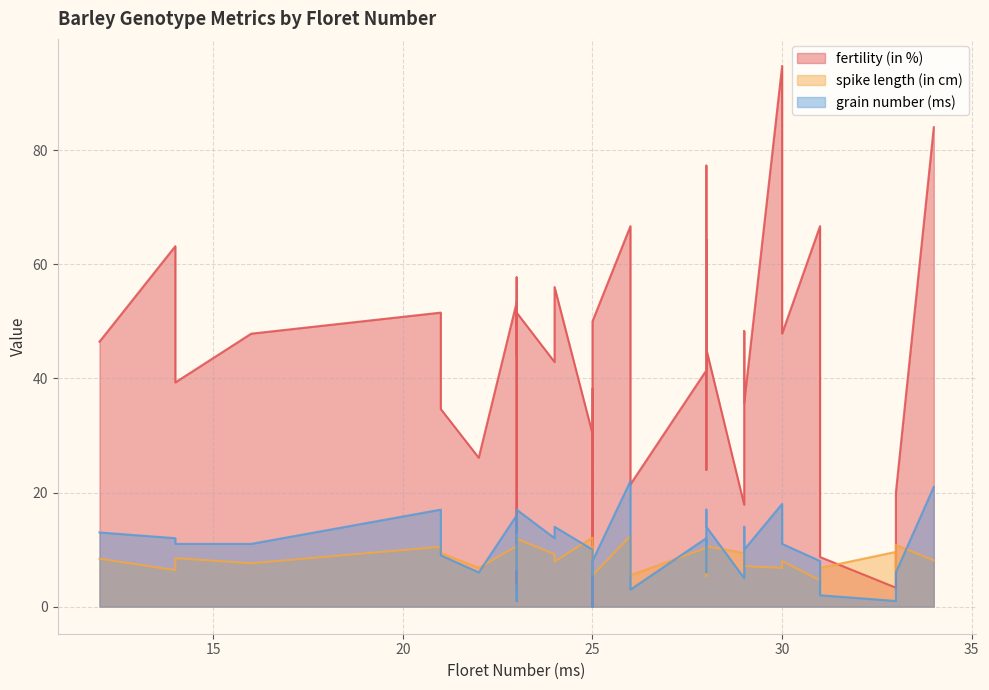

How many interior local peaks does the fertility (in %) series have?

12